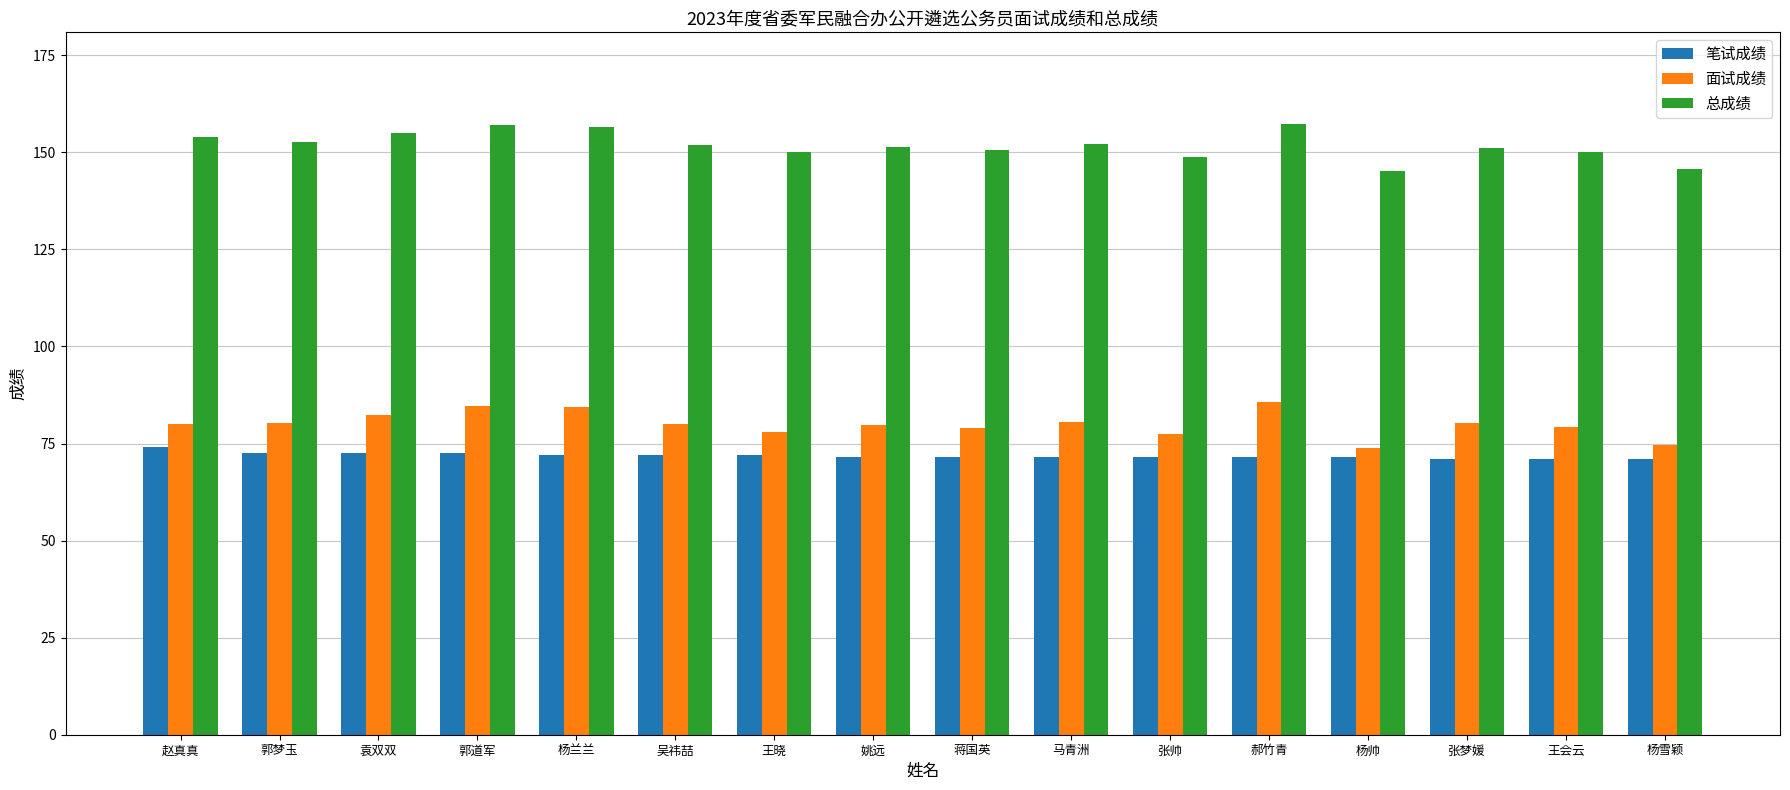

What is the maximum value for 笔试成绩?

74.0